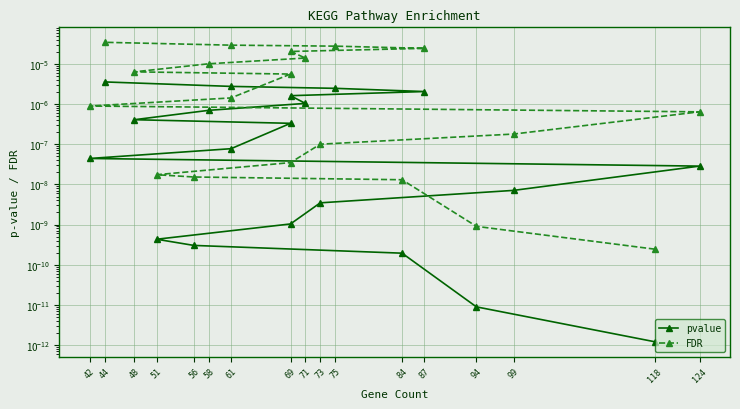

List the series in order of their overall mean, highest first.

FDR, pvalue